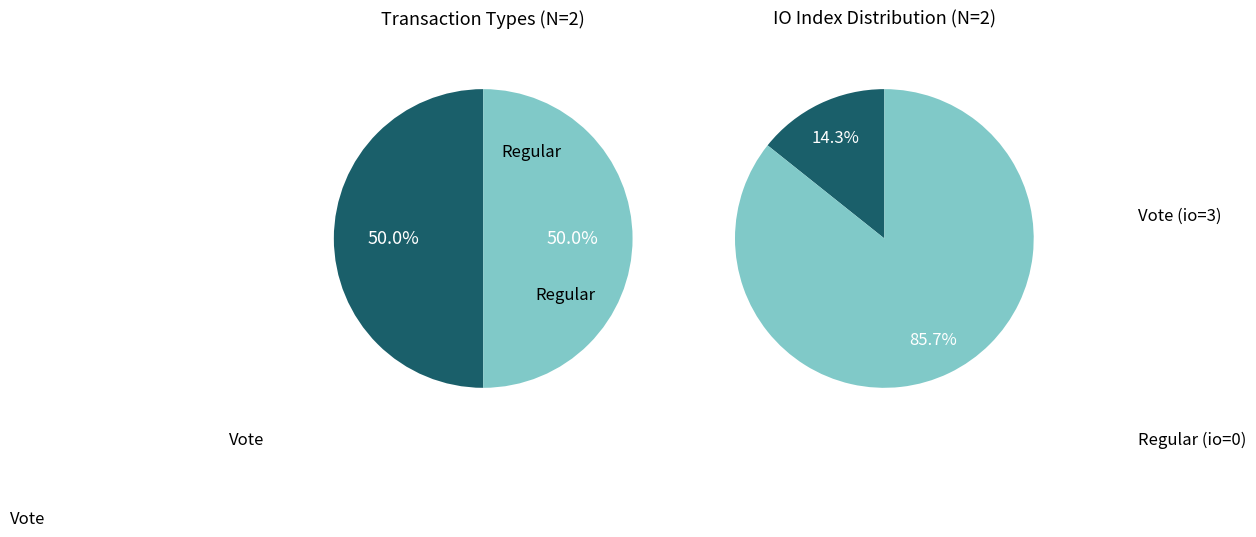

What is the smallest slice in the pie chart?

Regular